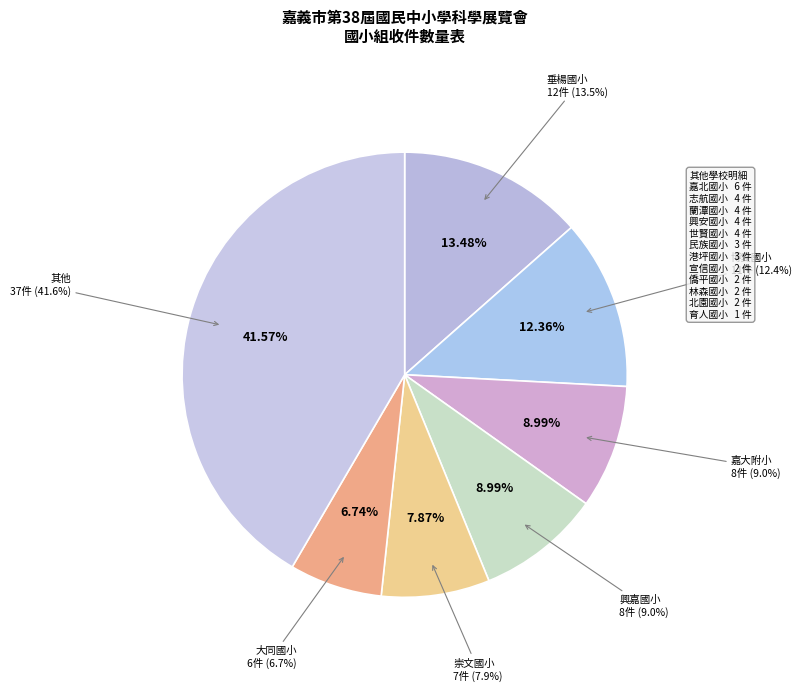

What percentage do 港坪國小 and 嘉大附小 together represent?

12.4%